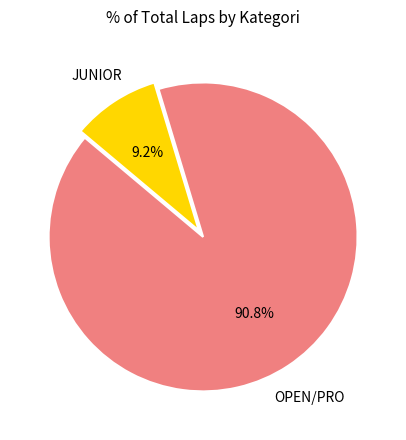

The JUNIOR slice represents 17% of the pie. True or false?

False